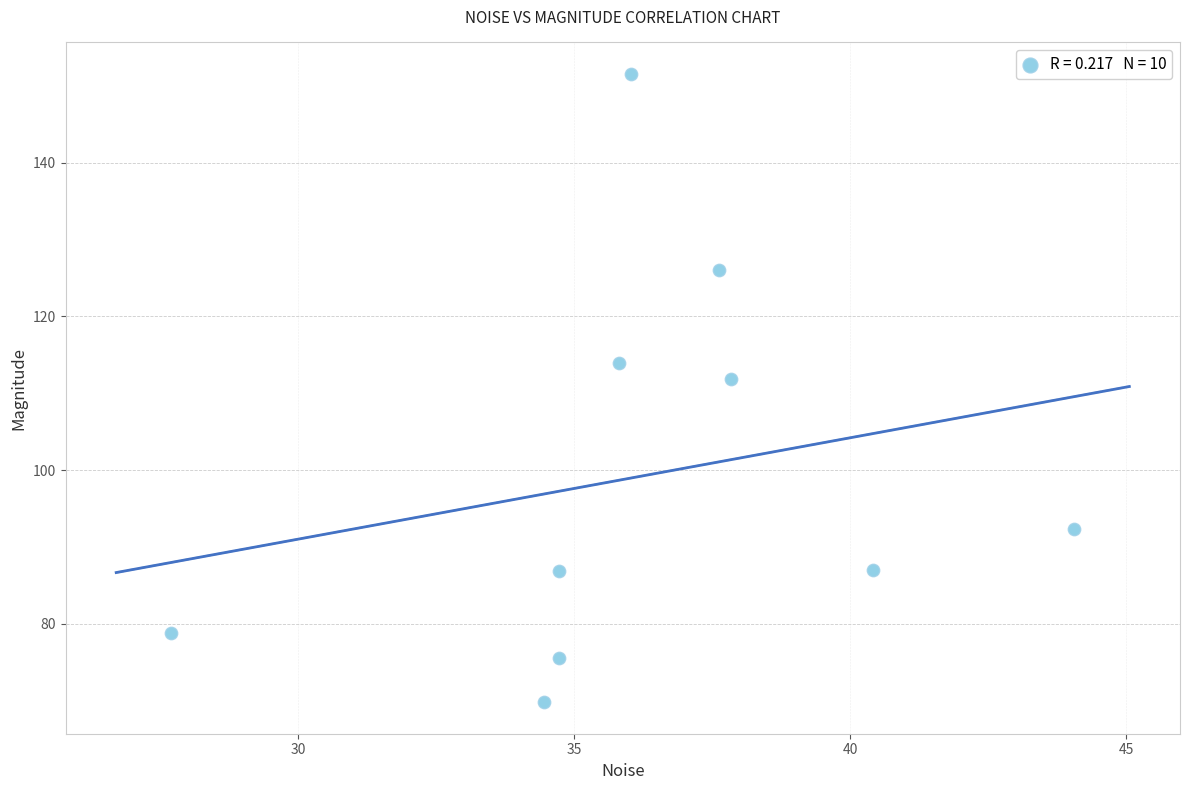

What Y value in the scatter plot is closest to 110?

111.9